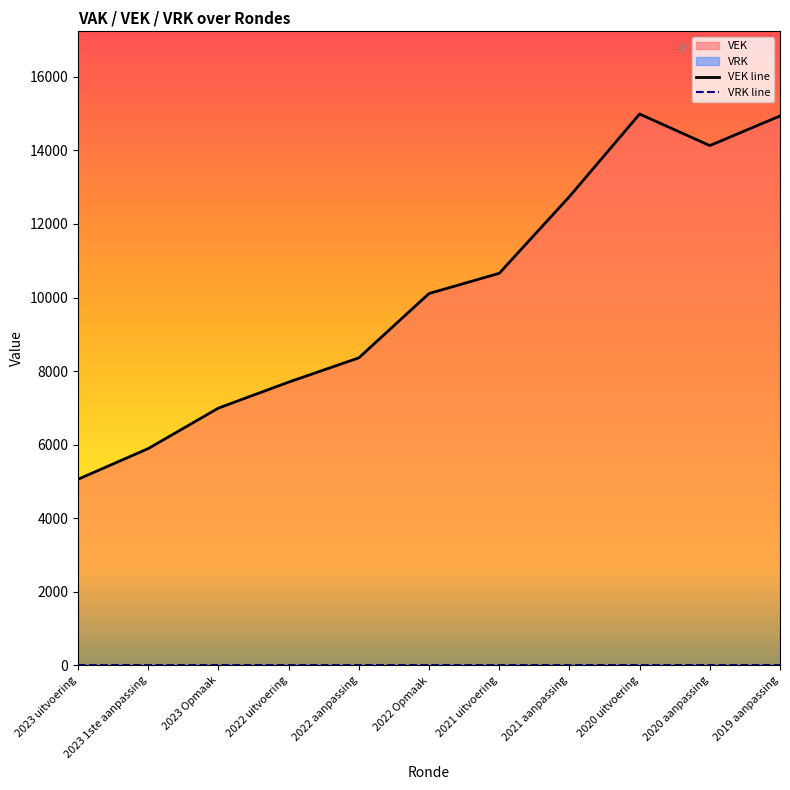

Reading left to right, list all the values displayed in this chart.

5059	5893	6994	7700	8360	10109	10658	12744	14989	14131	14936